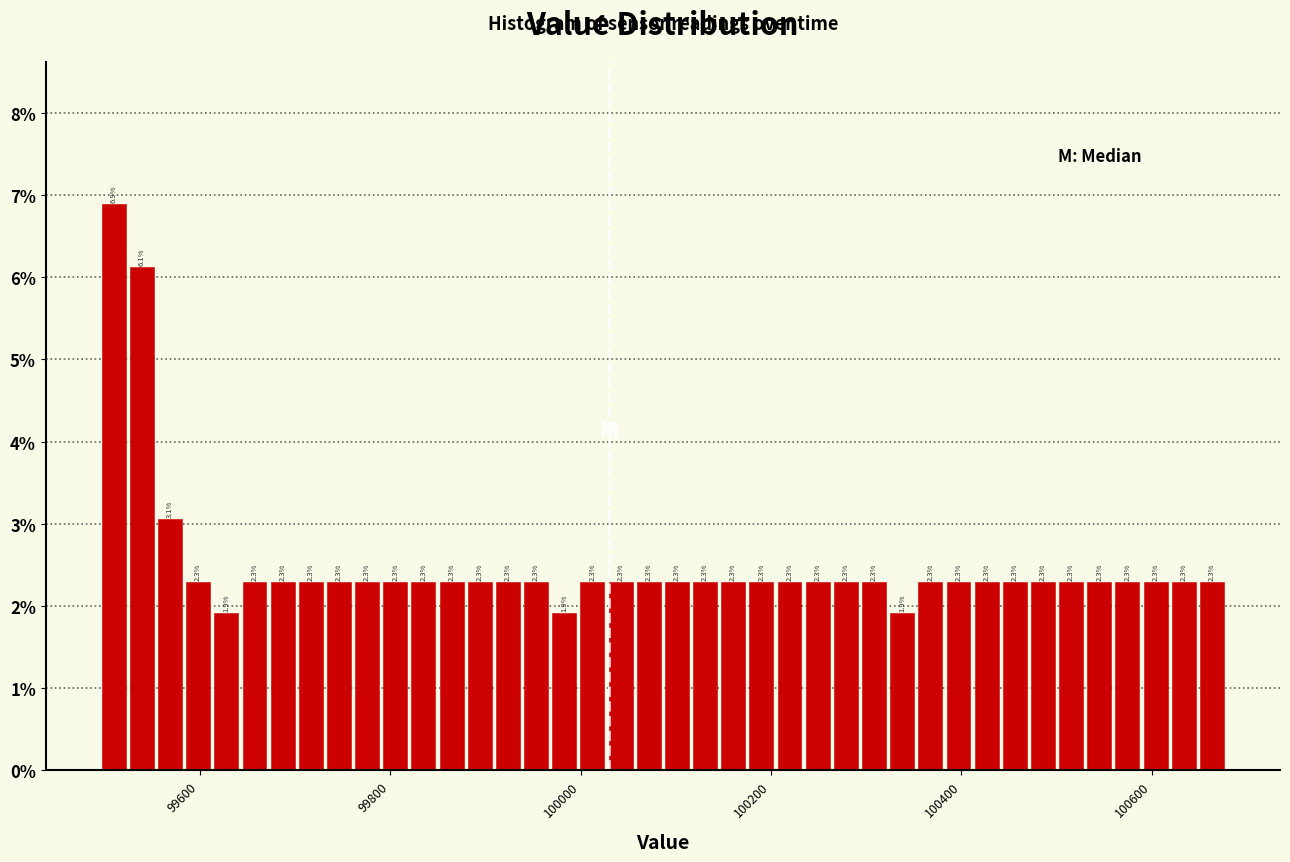

Read against the x-axis, roughly where is the centre of the tallest bar?

99500